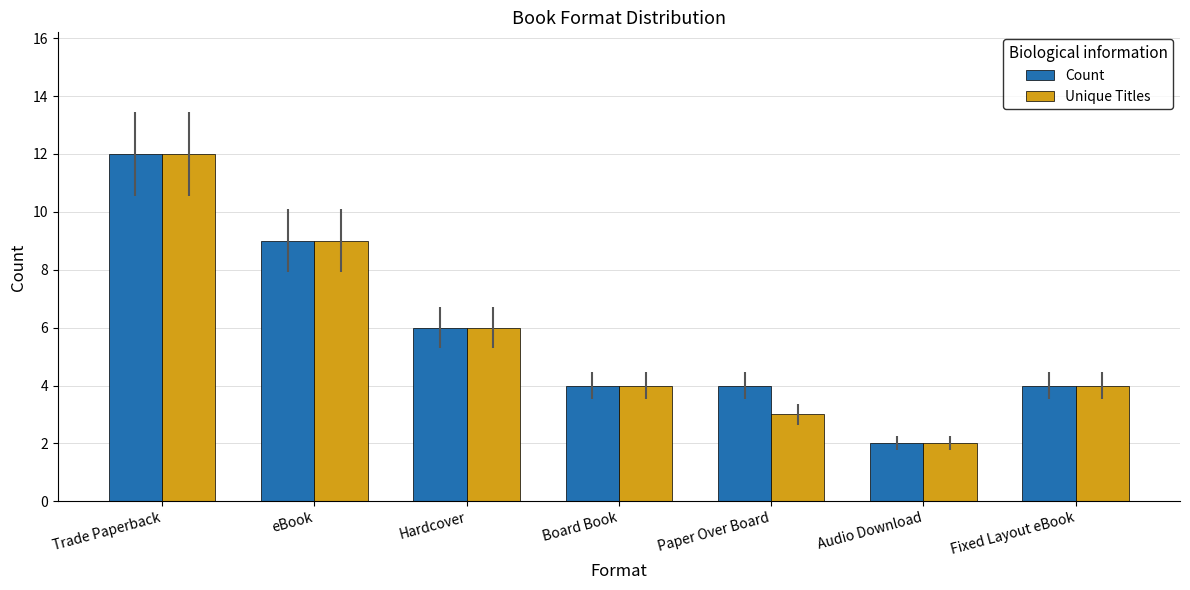

Reading left to right, extract all data points from this chart.

Count: Trade Paperback=12	eBook=9	Hardcover=6	Board Book=4	Paper Over Board=4	Audio Download=2	Fixed Layout eBook=4
Unique Titles: Trade Paperback=12	eBook=9	Hardcover=6	Board Book=4	Paper Over Board=3	Audio Download=2	Fixed Layout eBook=4